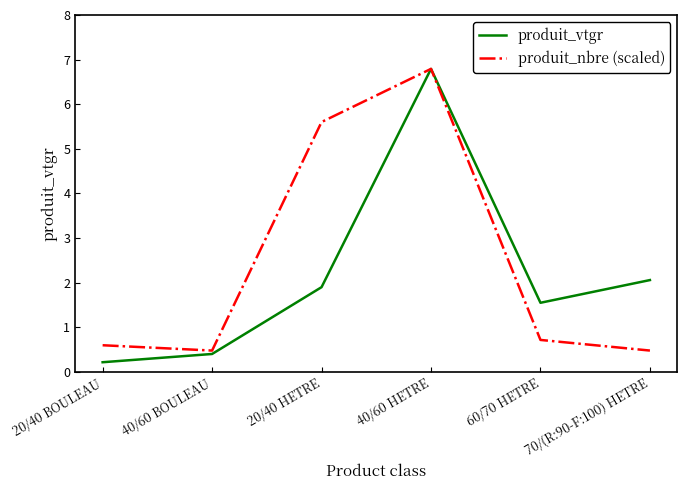

What is the minimum value for produit_vtgr?

0.2